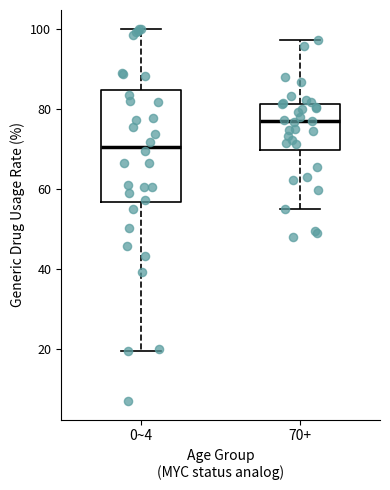

Where does the median line of the box for 0~4 sit on the y-axis? The values are not printed on the chart, so give them approximately, as read against the axis.

70